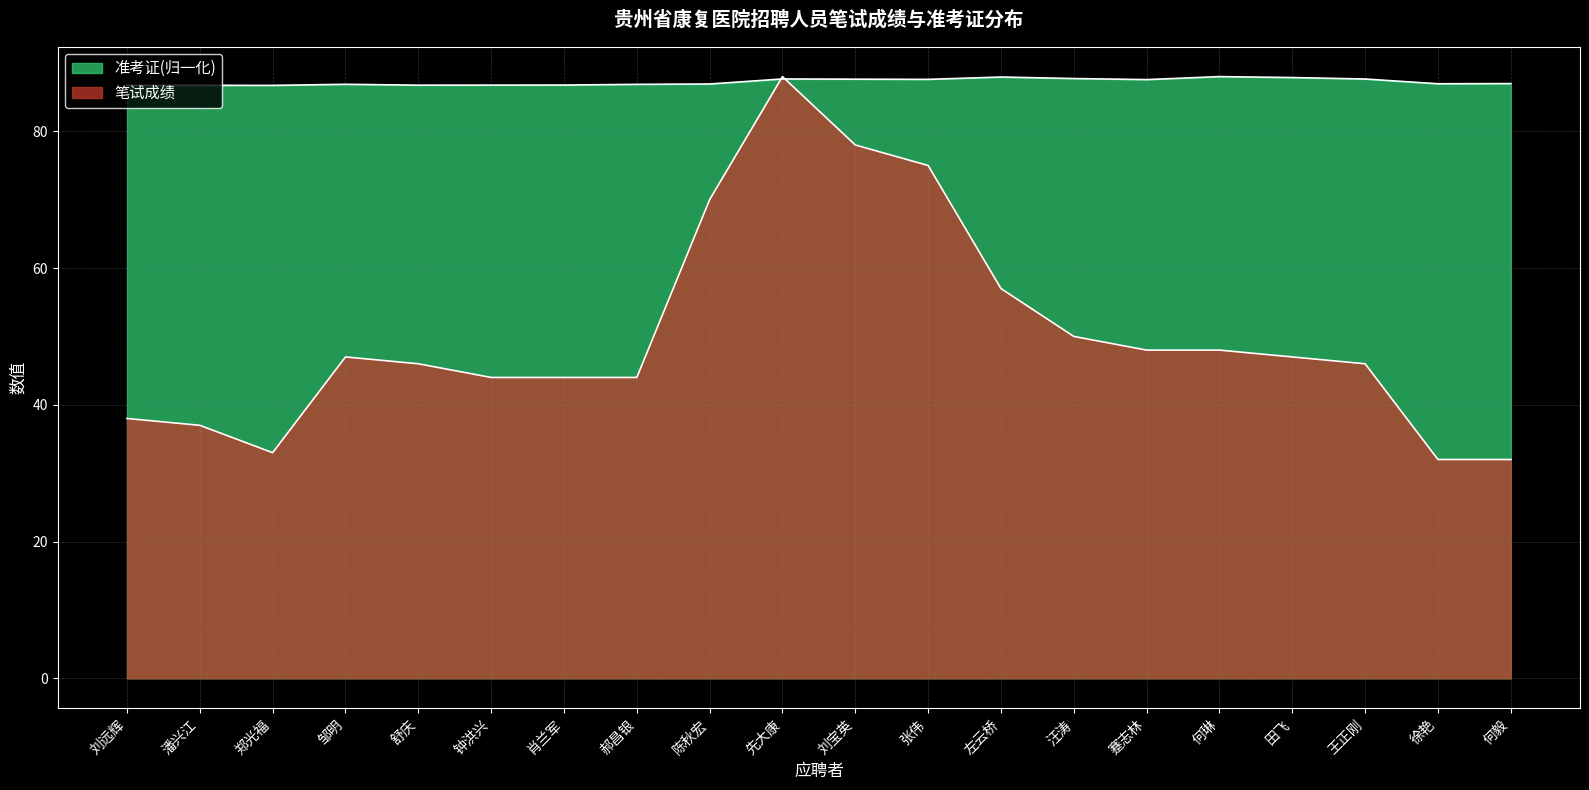

Which series changed the most between 邹明 and 刘宝英?

笔试成绩